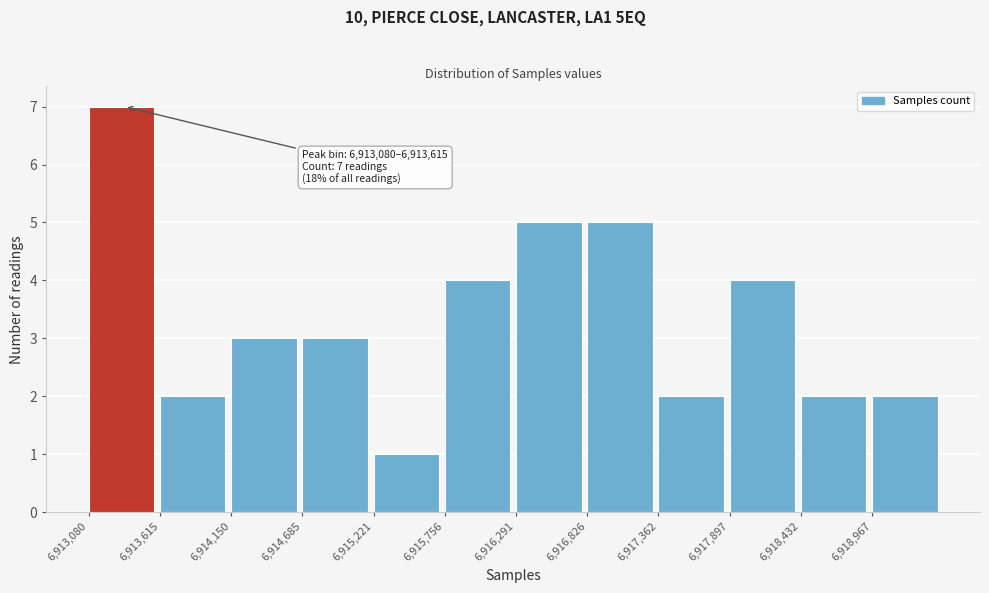

Which range on the x-axis has the tallest bar?

6913100 to 6913600